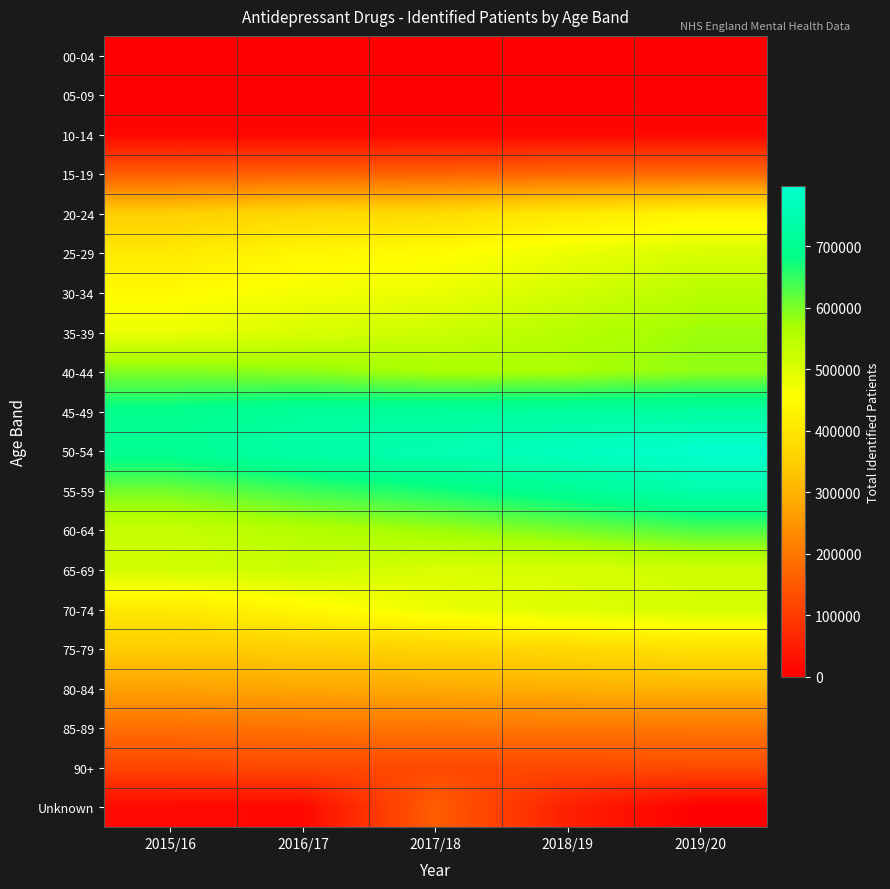

At how many categories does at least one series exceed 19421?

5